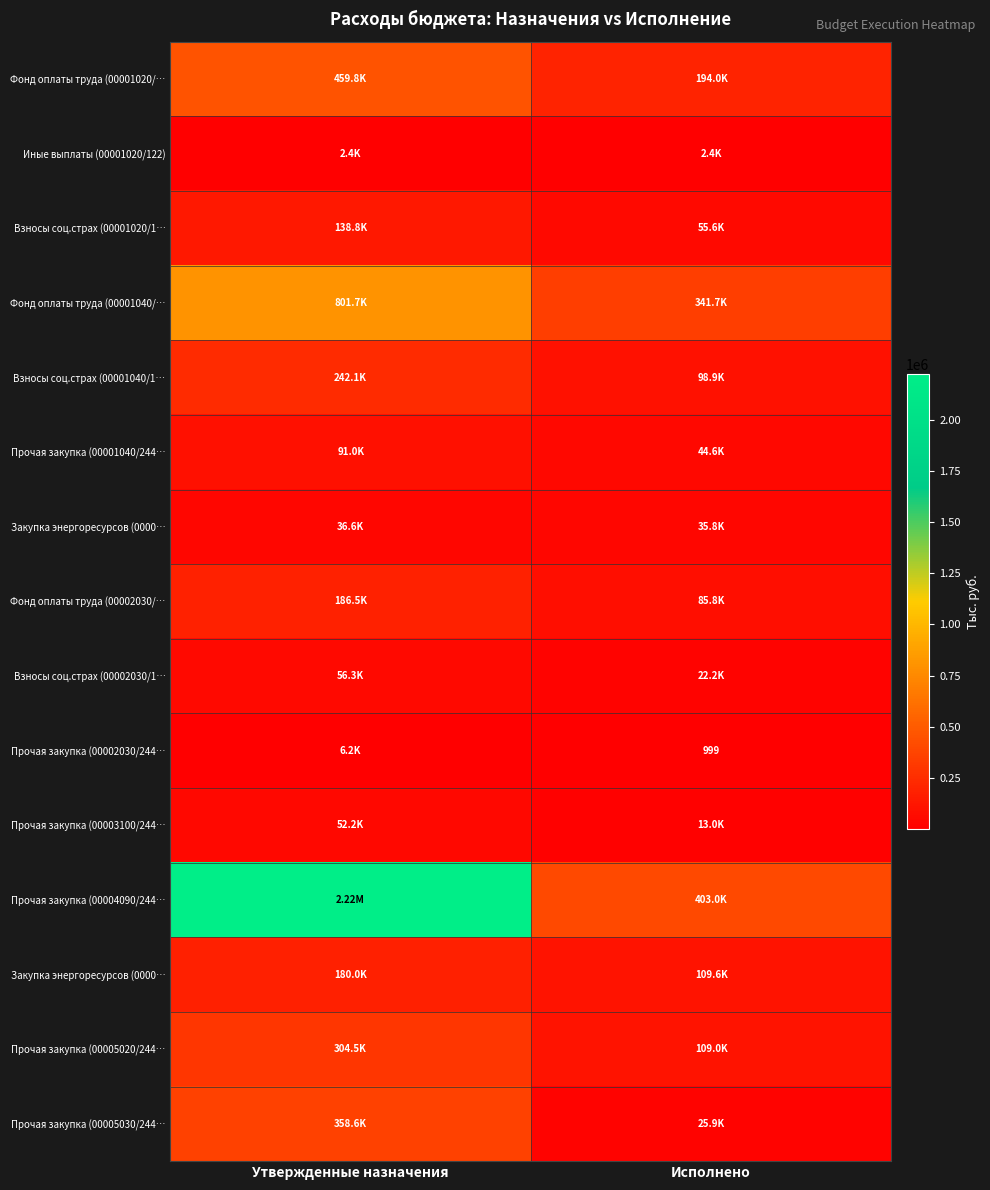

What is the minimum value shown in the chart?

999.1